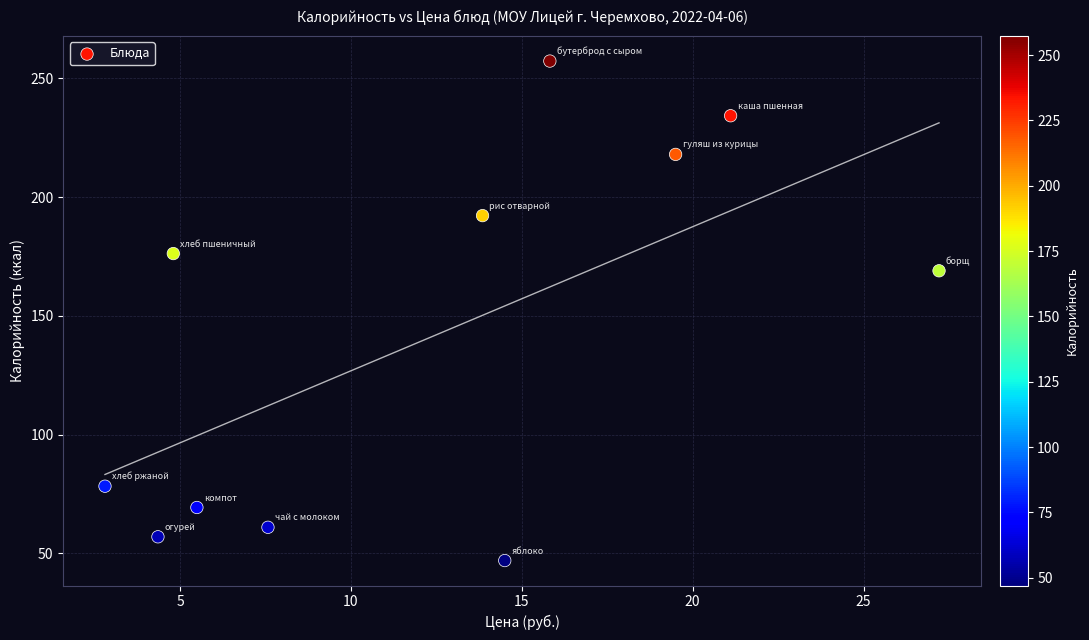

What Y value in the scatter plot is closest to 152?

169.0